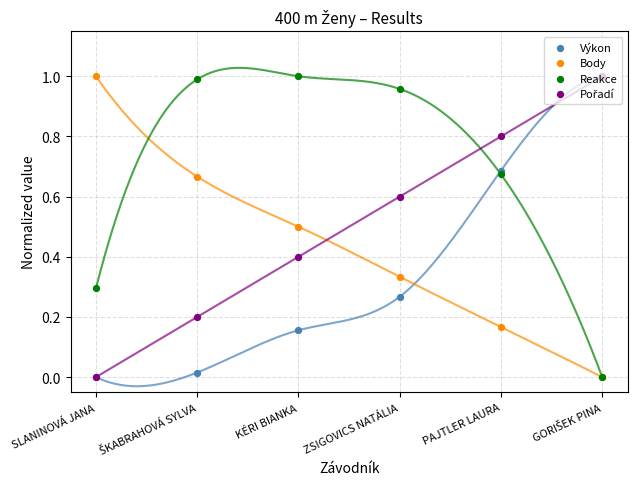

Which series has the largest Y range (max minus min)?

Výkon